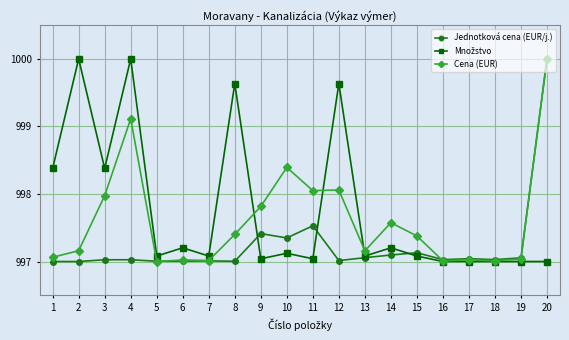

Count the number of categories in the chart.

20